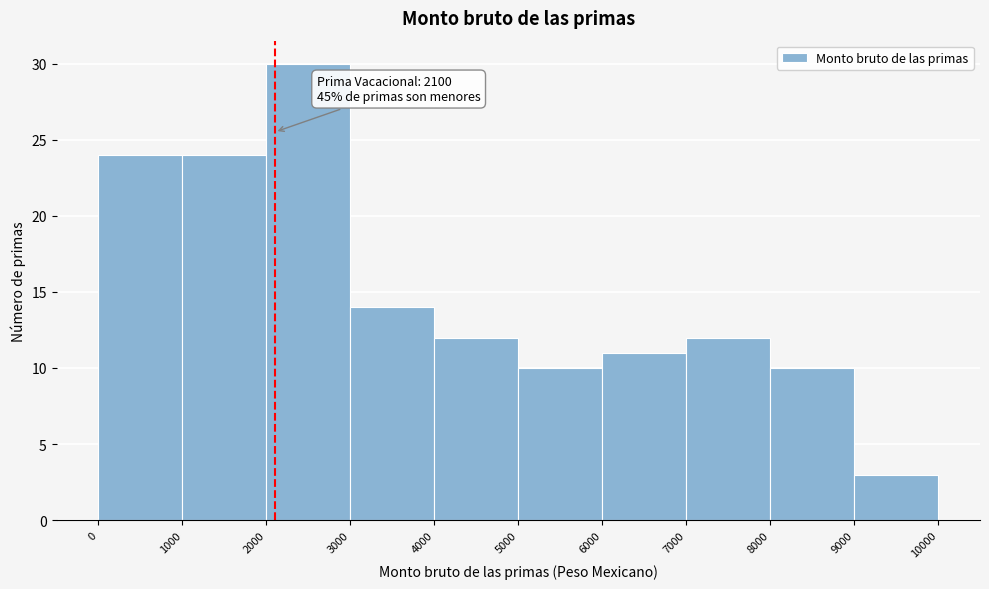

Over which range of the x-axis is the bar tallest?

2000 to 3000